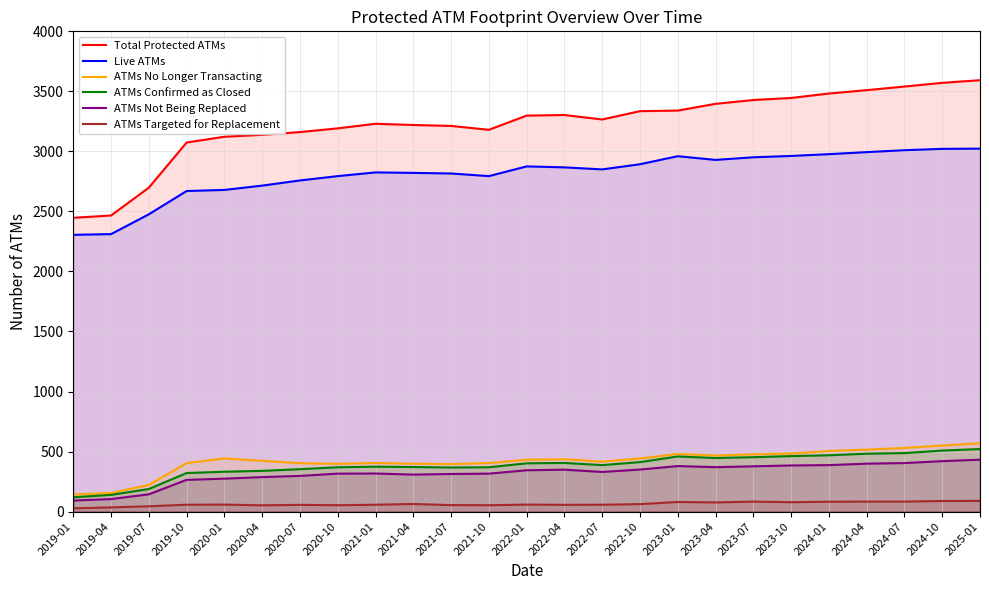

List the series in order of their peak value, highest first.

Total Protected ATMs, Live ATMs, ATMs No Longer Transacting, ATMs Confirmed as Closed, ATMs Not Being Replaced, ATMs Targeted for Replacement